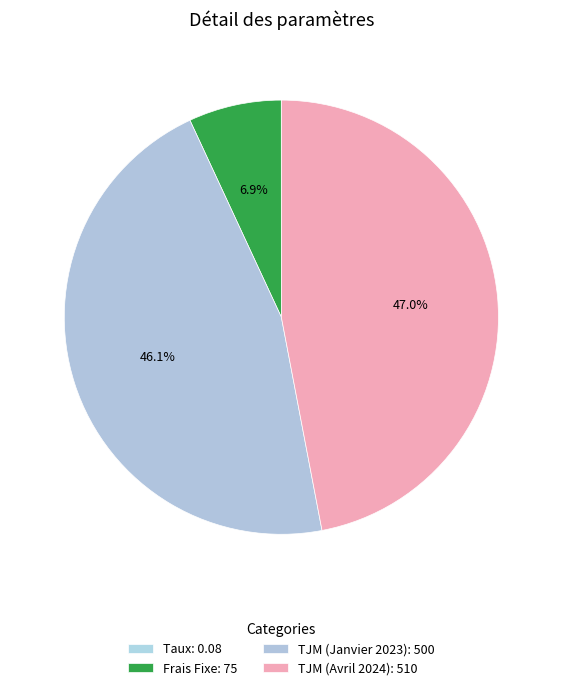

Count the number of slices in the pie.

4